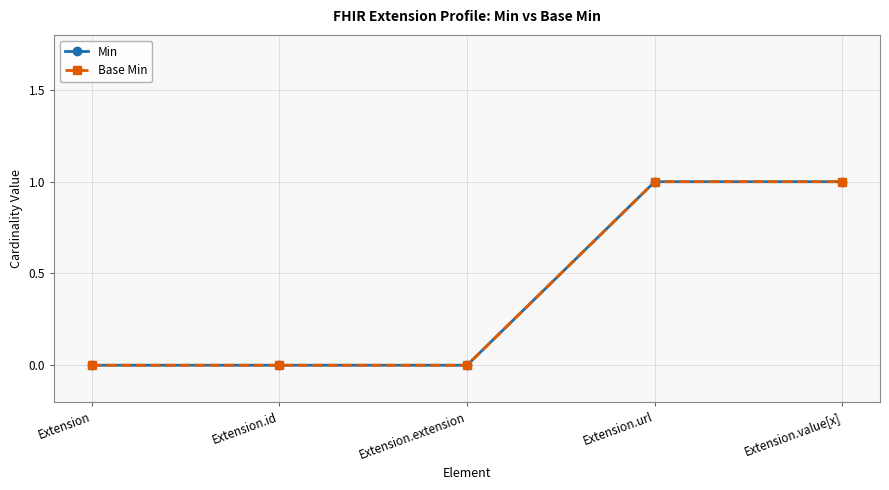

Does the chart have visible grid lines?

Yes